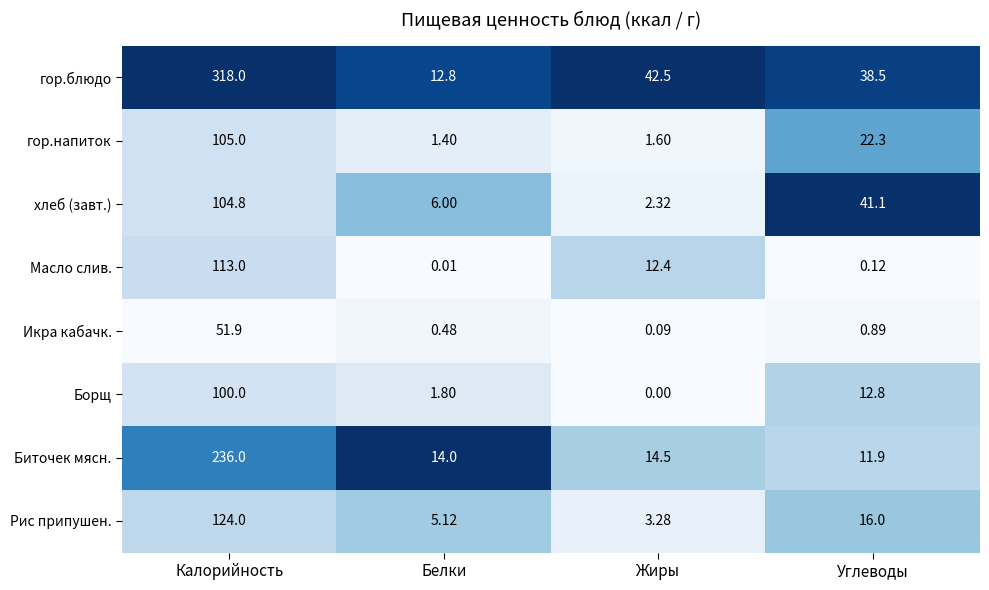

At which label does Биточек мясн. first exceed 14?

Калорийность